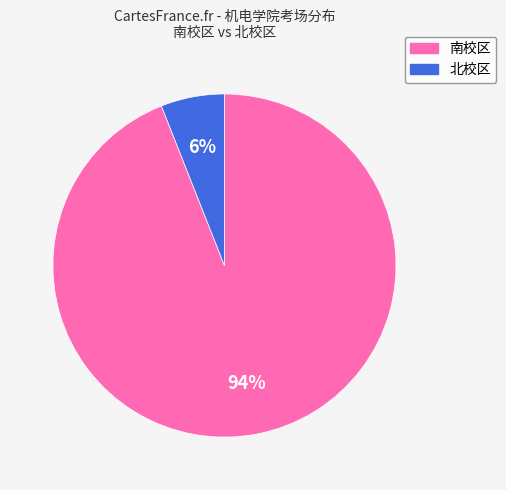

Which slice is the largest?

南校区